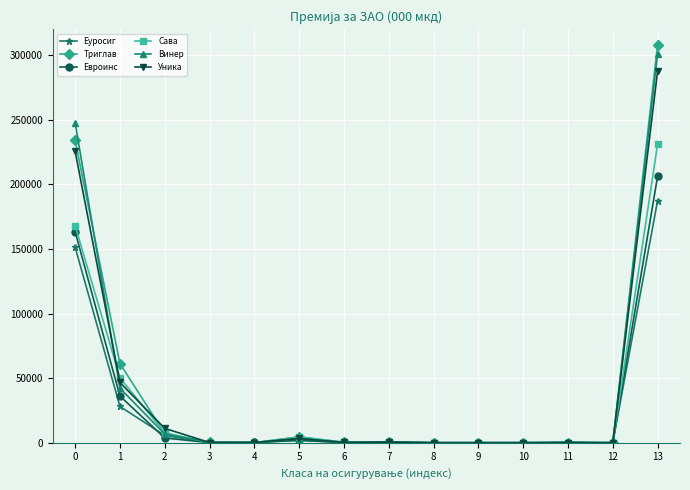

What value does the Винер series have at 7?

466